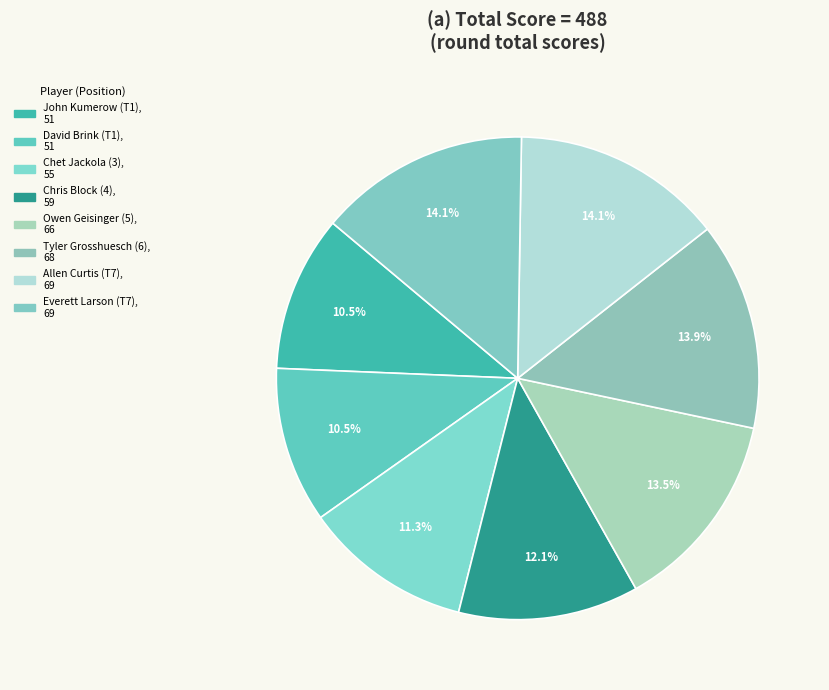

How many segments does this pie chart have?

8